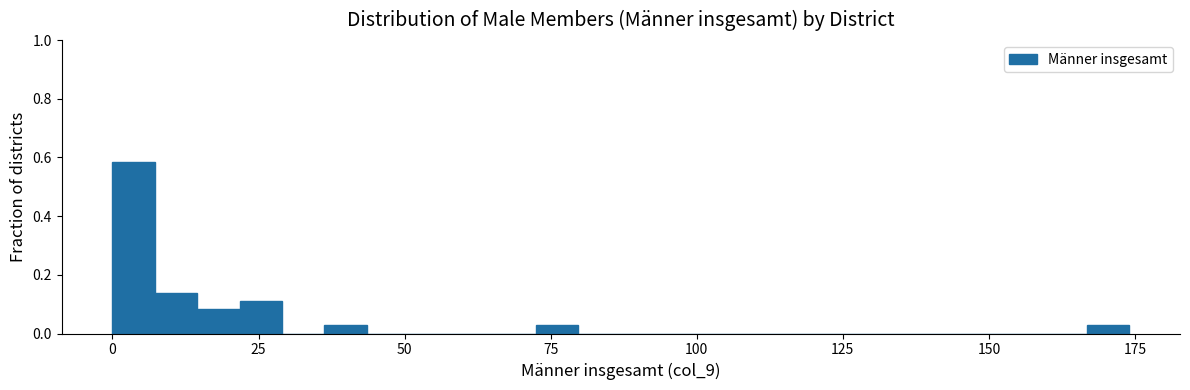

Read against the x-axis, roughly where is the centre of the tallest bar?

5